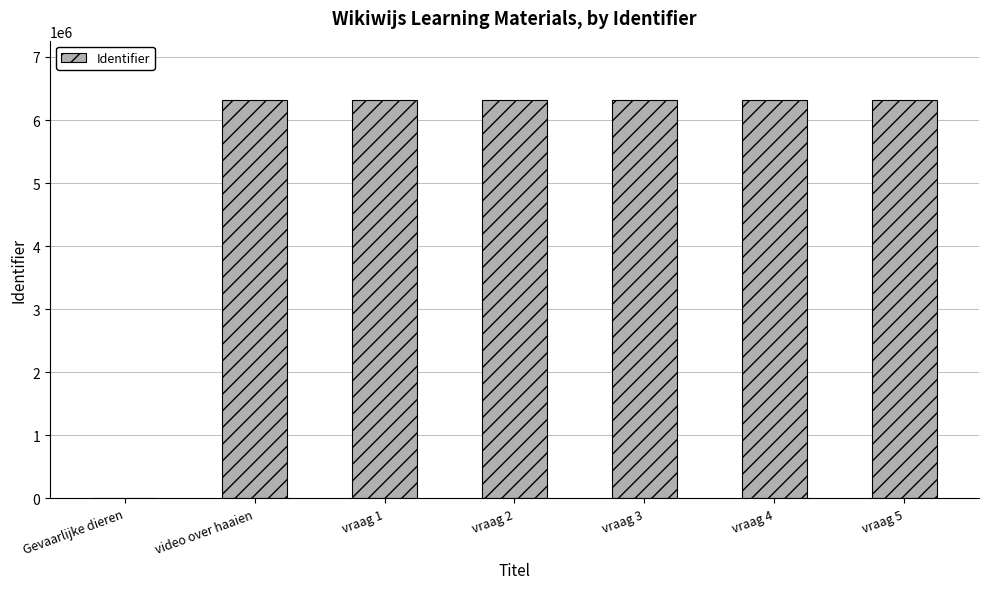

The chart shows a value of 8859986 at vraag 1. True or false?

False